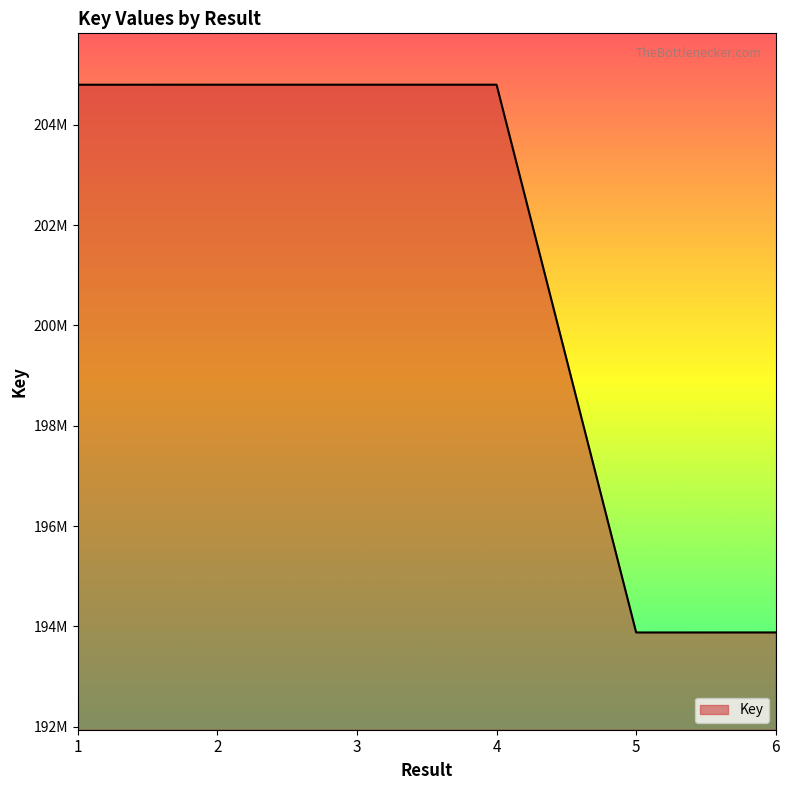

Reading left to right, list all the values displayed in this chart.

204797356	204797612	204797761	204797815	193878365	193879034